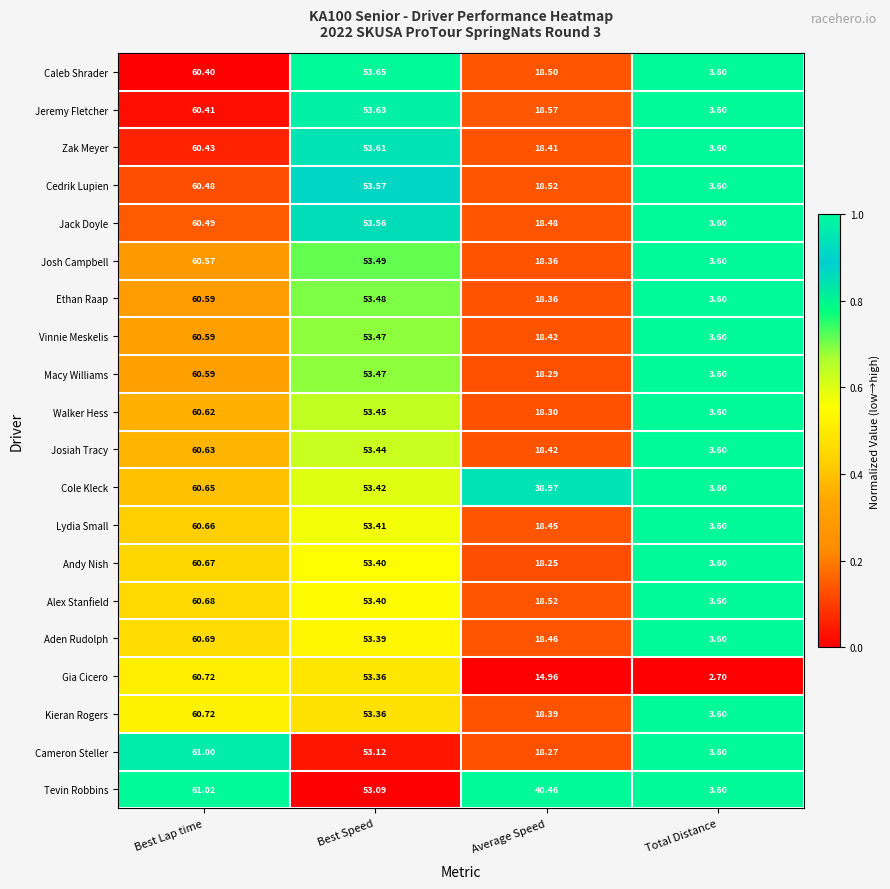

At which label does Kieran Rogers first exceed 53?

Best Lap time